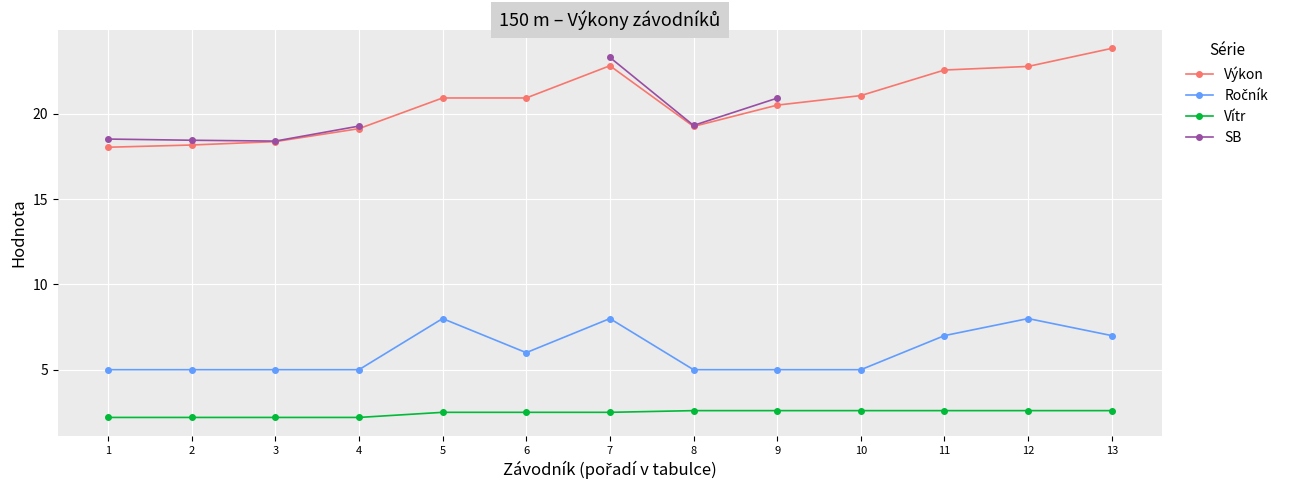

True or false: Vítr and Ročník intersect in this chart.

False